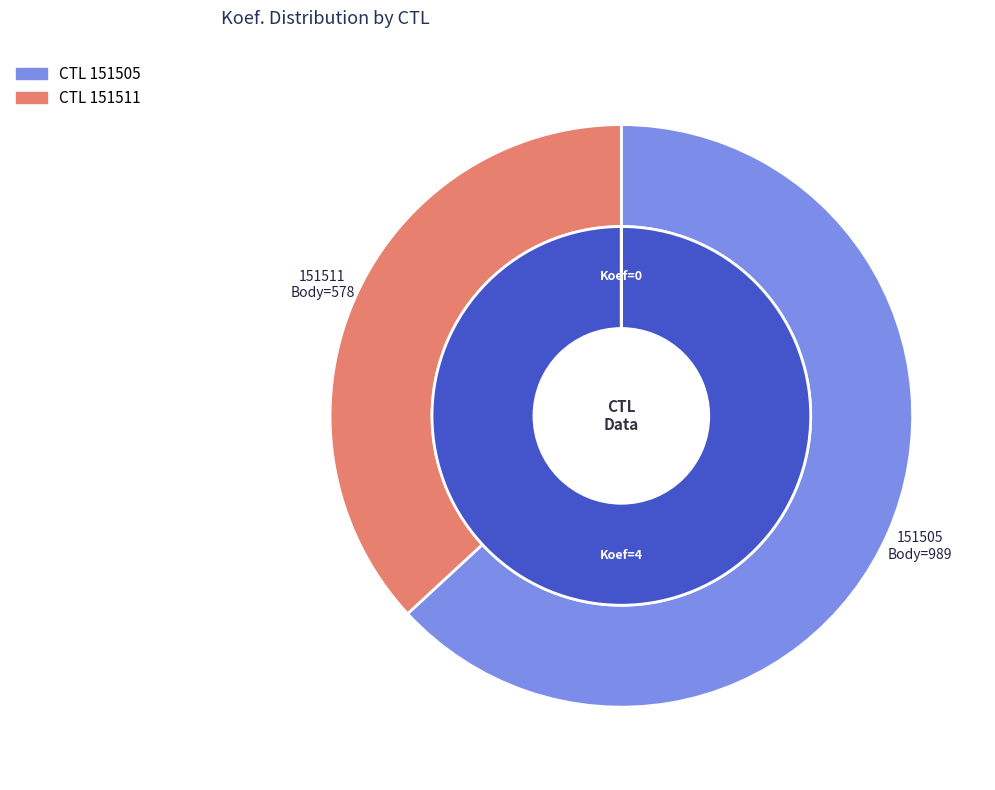

Combined, what portion of the pie is 151505 and 151511?

100.0%